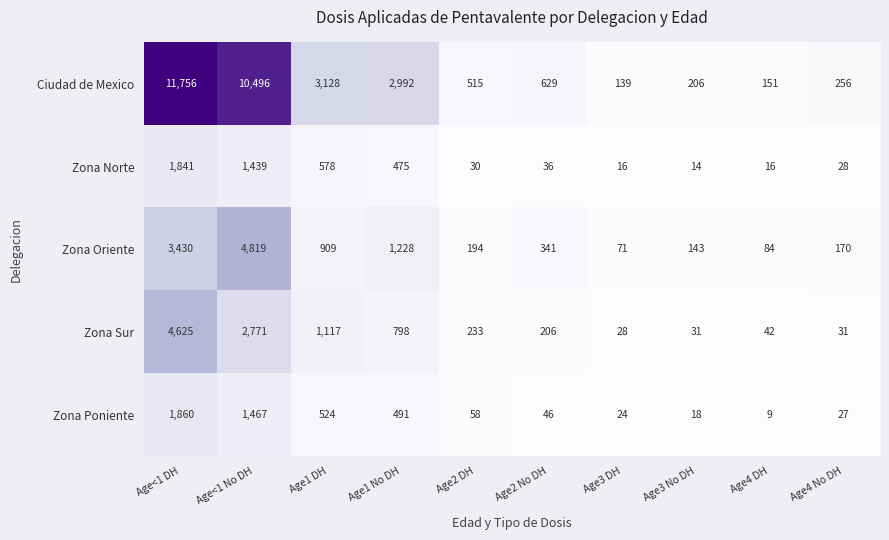

What is the average value of the Zona Poniente series?

452